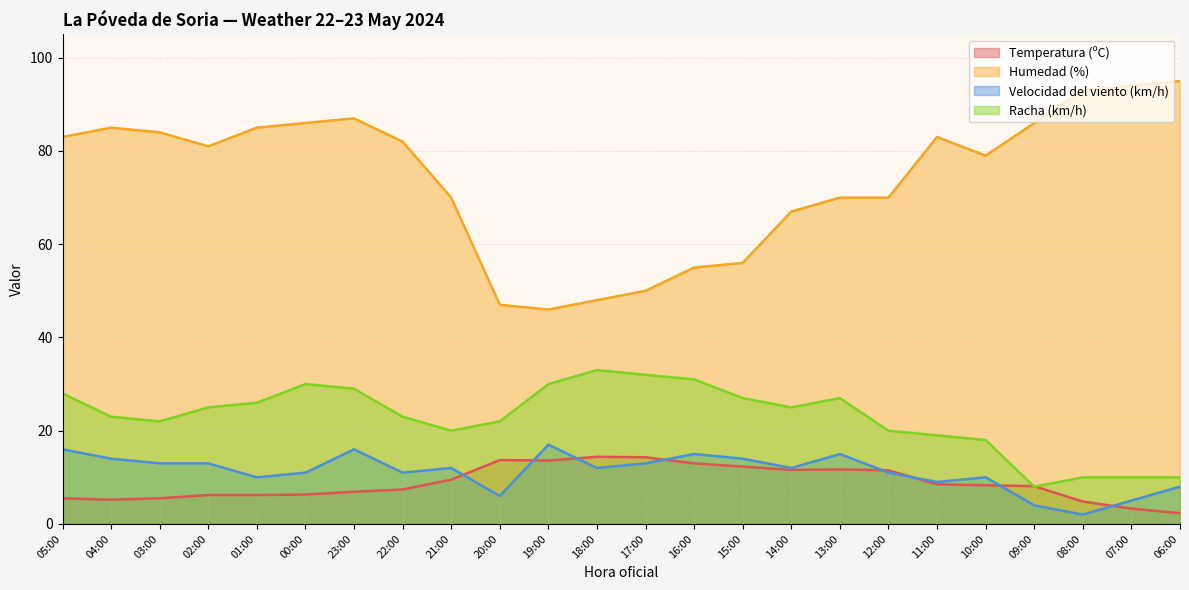

What is the minimum value shown in the chart?

2.0